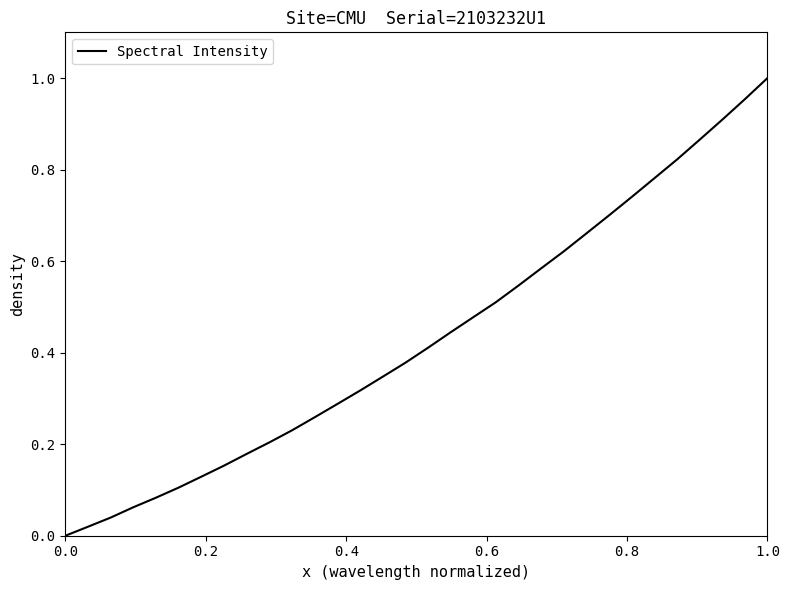

True or false: there are more than 0 points higher than both neighbors.

False